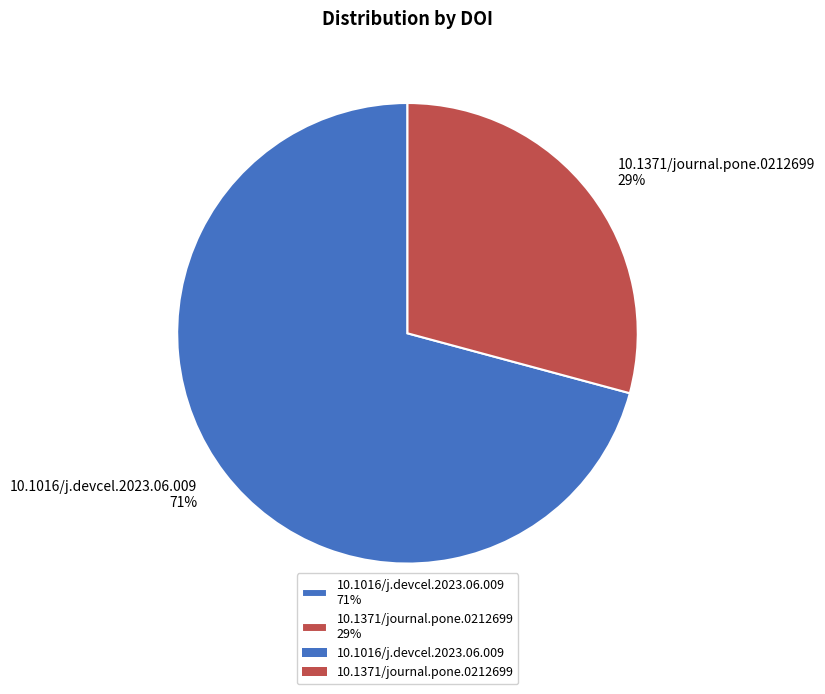

To the nearest percent, what is the difference between the 10.1371/journal.pone.0212699 and 10.1016/j.devcel.2023.06.009 slice percentages?

42%